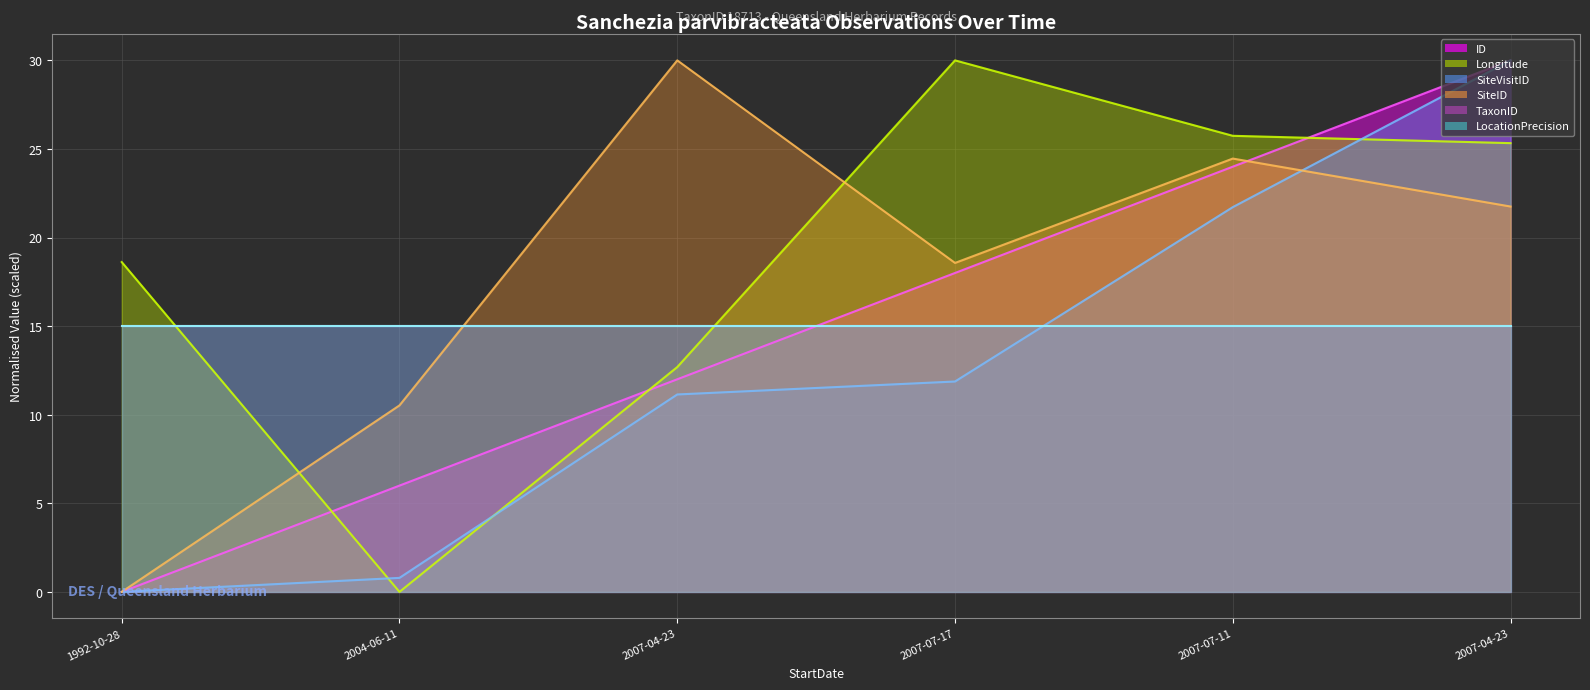

Between which two adjacent categories do TaxonID (line) and SiteID (line) first intersect?

2004-06-11 and 2007-04-23